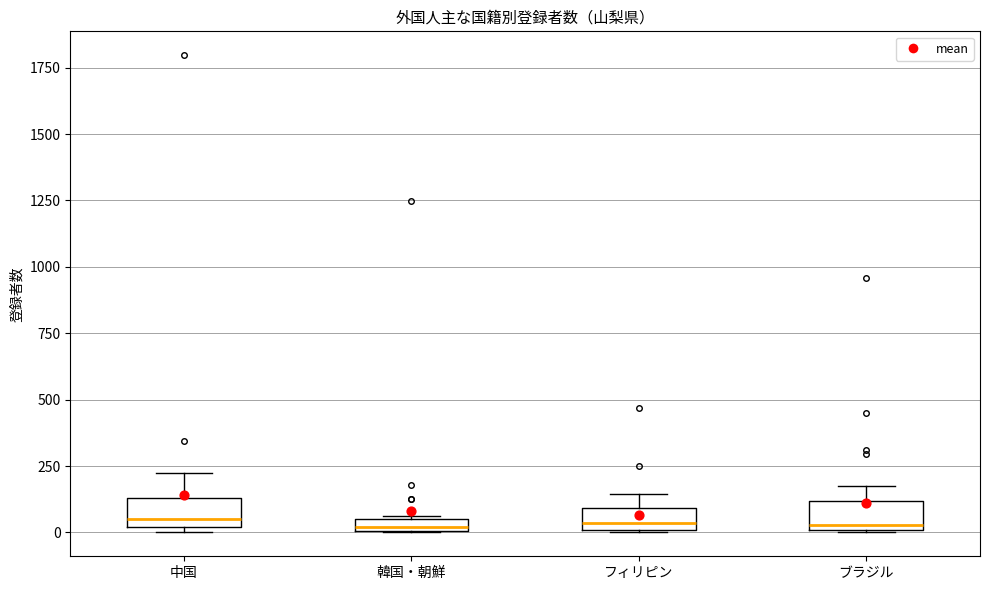

Where does the median line of the box for フィリピン sit on the y-axis? The values are not printed on the chart, so give them approximately, as read against the axis.

50